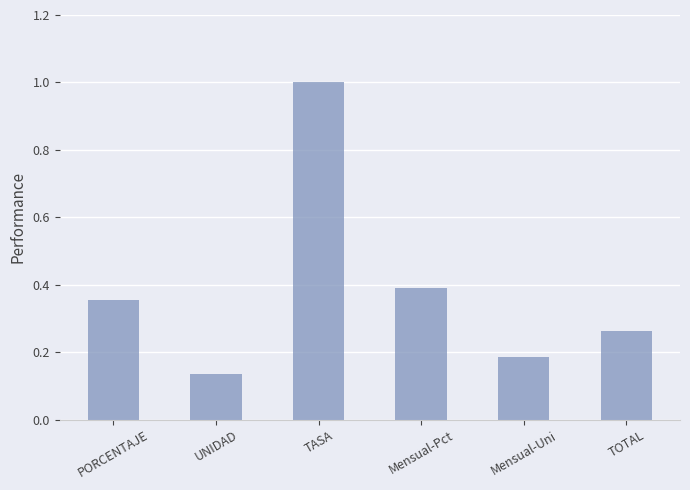

Rank the categories by value from lowest to highest.

UNIDAD, Mensual-Uni, TOTAL, PORCENTAJE, Mensual-Pct, TASA